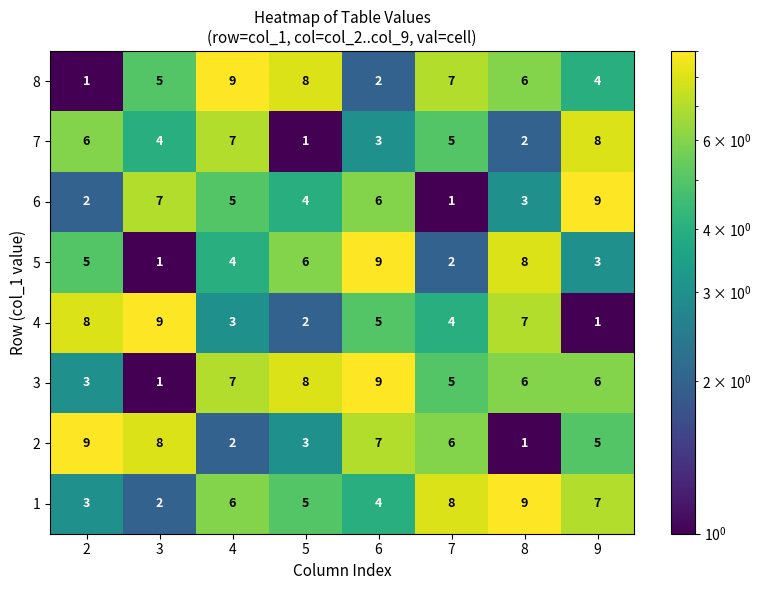

What is the sum of all 1 values?

44